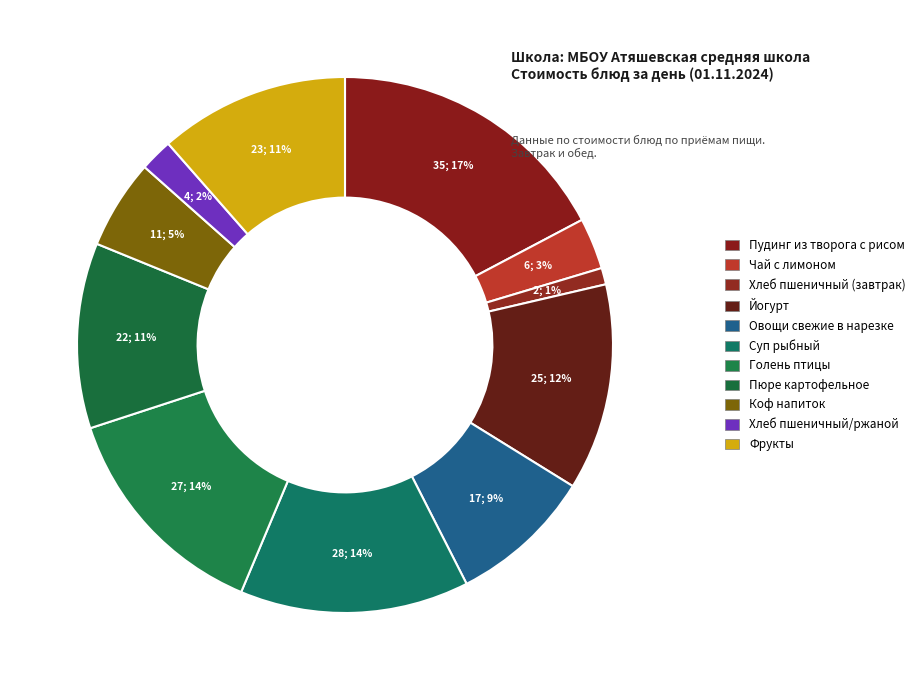

To the nearest percent, what percentage of the pie is Чай с лимоном?

3%